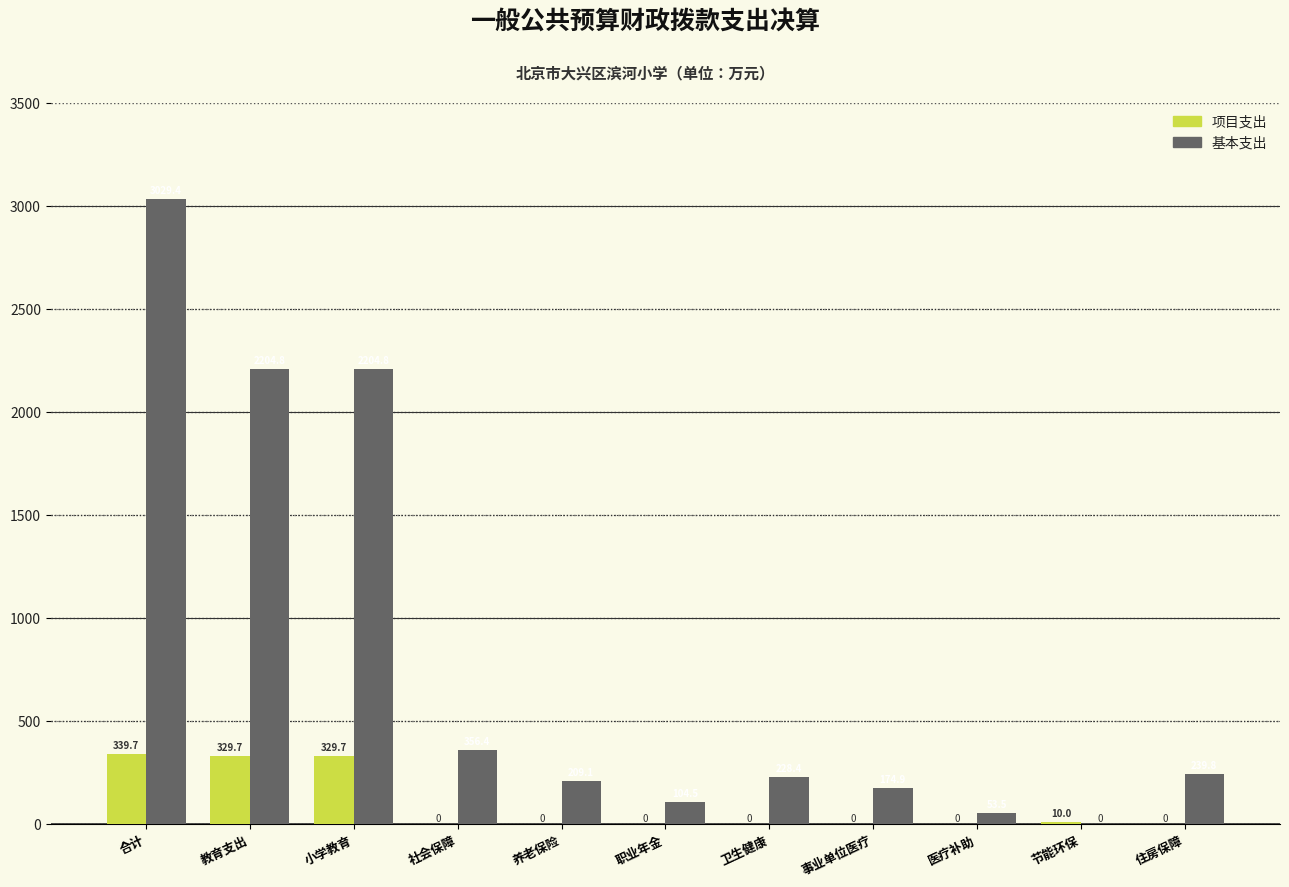

Reading left to right, extract all data points from this chart.

项目支出: 合计=339.7	教育支出=329.7	小学教育=329.7	社会保障=0.0	养老保险=0.0	职业年金=0.0	卫生健康=0.0	事业单位医疗=0.0	医疗补助=0.0	节能环保=10.0	住房保障=0.0
基本支出: 合计=3029.4	教育支出=2204.8	小学教育=2204.8	社会保障=356.4	养老保险=209.1	职业年金=104.5	卫生健康=228.4	事业单位医疗=174.9	医疗补助=53.5	节能环保=0.0	住房保障=239.8